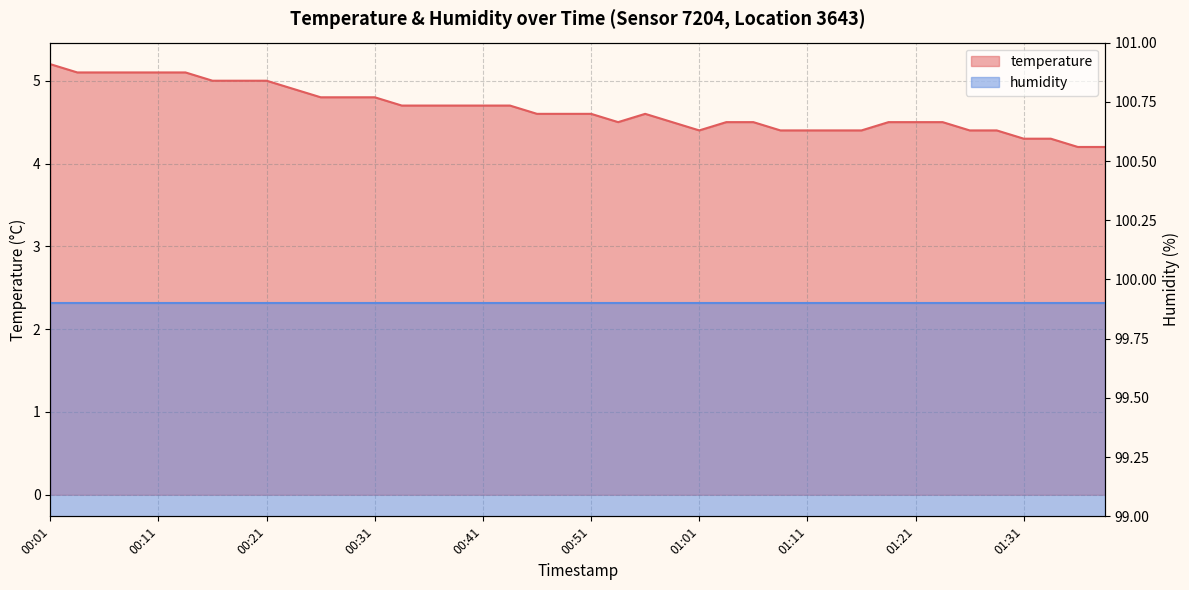

Rank the categories by value from highest to lowest.

00:01, 00:03, 00:06, 00:08, 00:11, 00:13, 00:16, 00:18, 00:21, 00:23, 00:26, 00:28, 00:31, 00:33, 00:36, 00:38, 00:41, 00:43, 00:46, 00:48, 00:51, 00:56, 00:53, 00:58, 01:03, 01:06, 01:19, 01:21, 01:23, 01:01, 01:09, 01:11, 01:14, 01:16, 01:26, 01:28, 01:31, 01:33, 01:36, 01:38